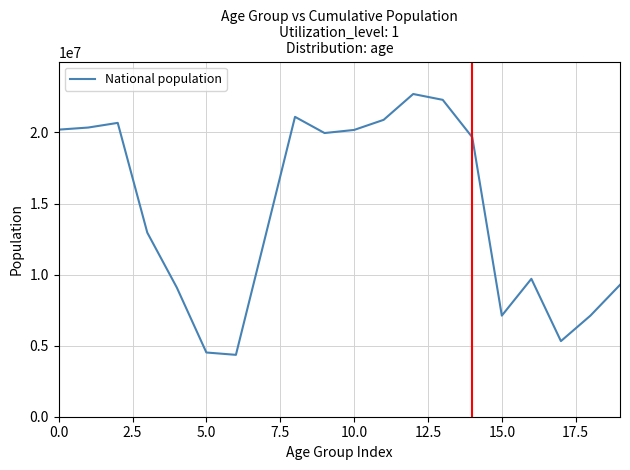

What is the minimum value shown in the chart?

4354294